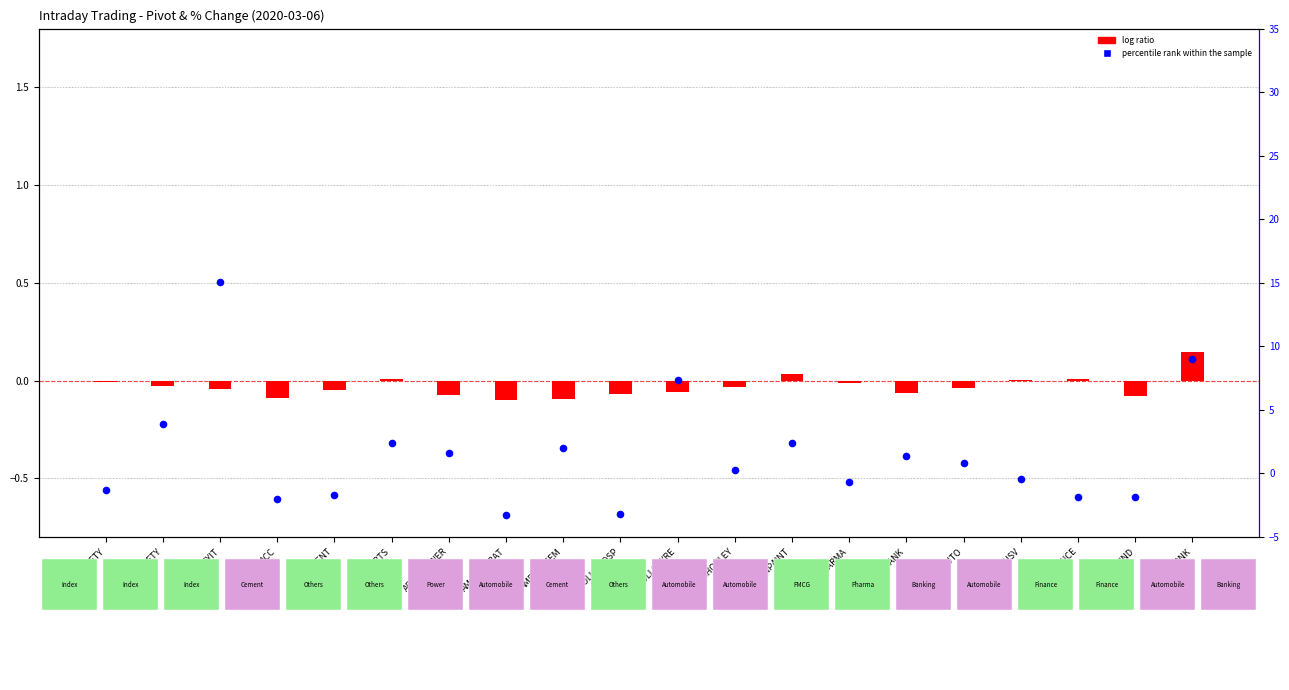

Which series reaches the maximum Y coordinate?

percentile rank within the sample